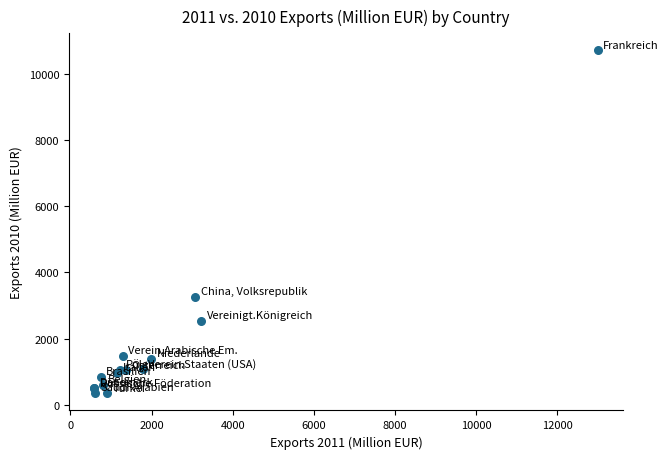

What Y value in the scatter plot is closest to 5520?

3248.7